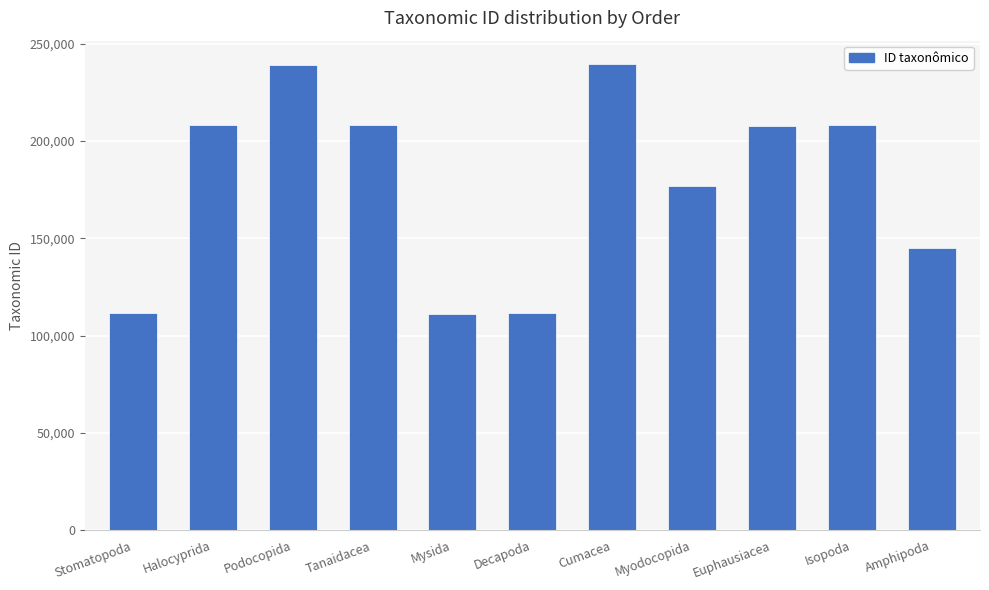

Which has a higher value, Cumacea or Decapoda?

Cumacea